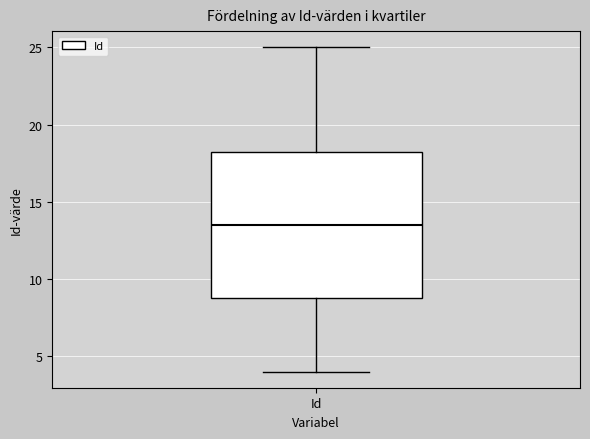

Where does the median line of the box for Id sit on the y-axis? The values are not printed on the chart, so give them approximately, as read against the axis.

13.5